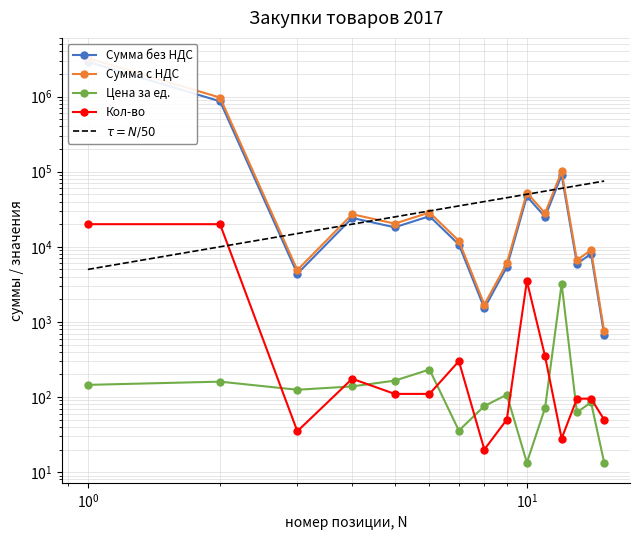

Which series has the widest spread of values?

Сумма с НДС